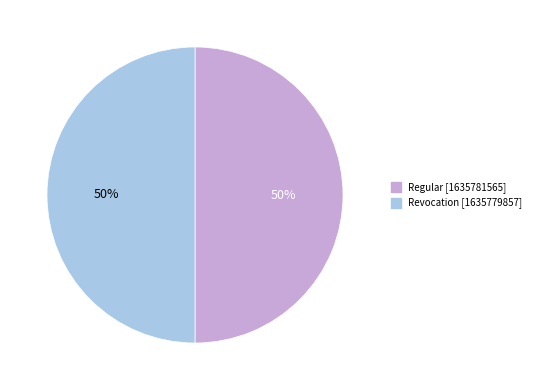

Is the sum of Regular and Revocation greater than half?

Yes